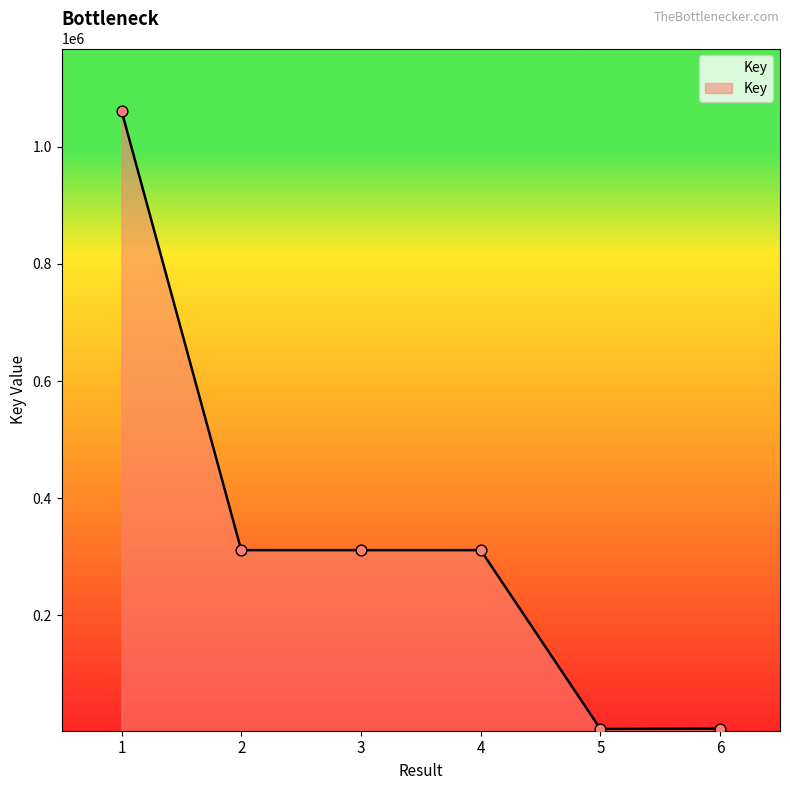

What is the change in value from 3 to 4?

+20